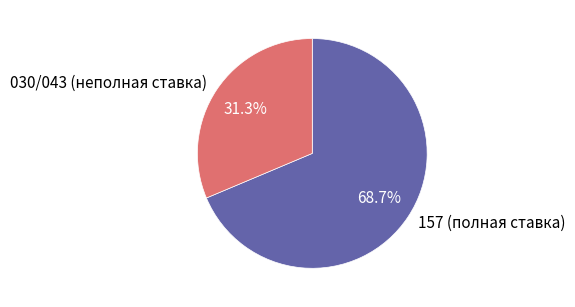

Combined, do 030/043 (неполная ставка) and 157 (полная ставка) account for over 50%?

Yes